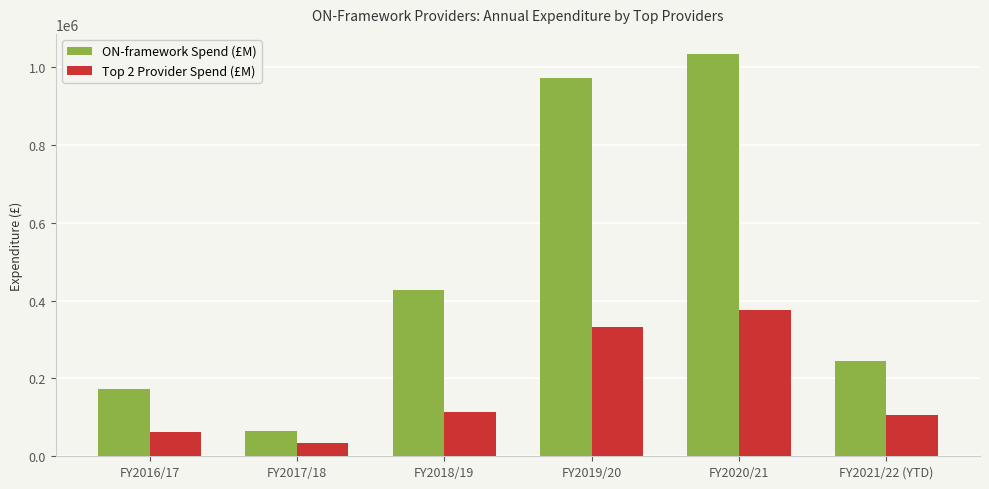

Are the bars horizontal?

No